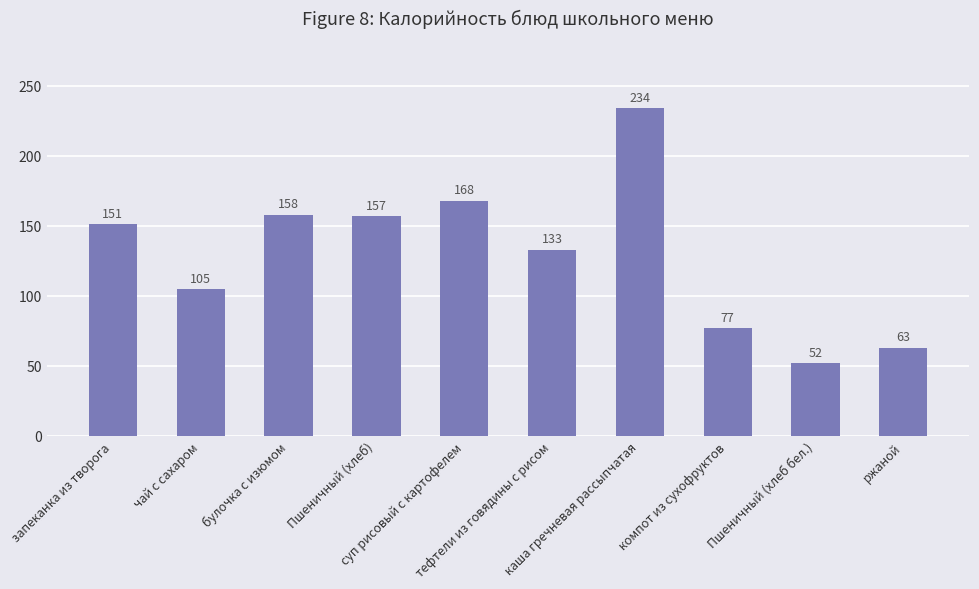

Is it true that the value at булочка с изюмом is 158?

True